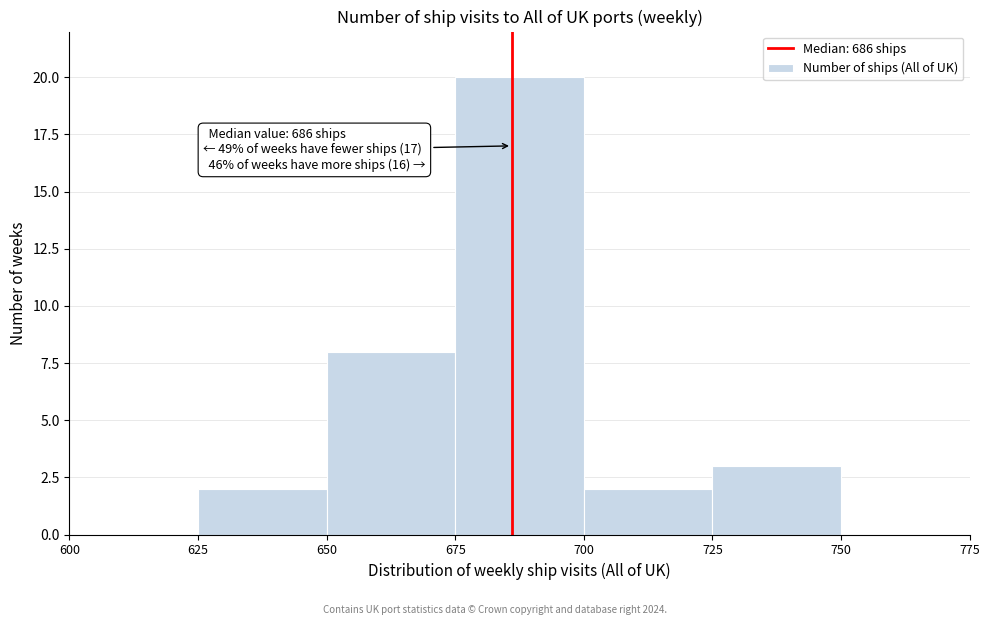

Over which range of the x-axis is the bar tallest?

675 to 700